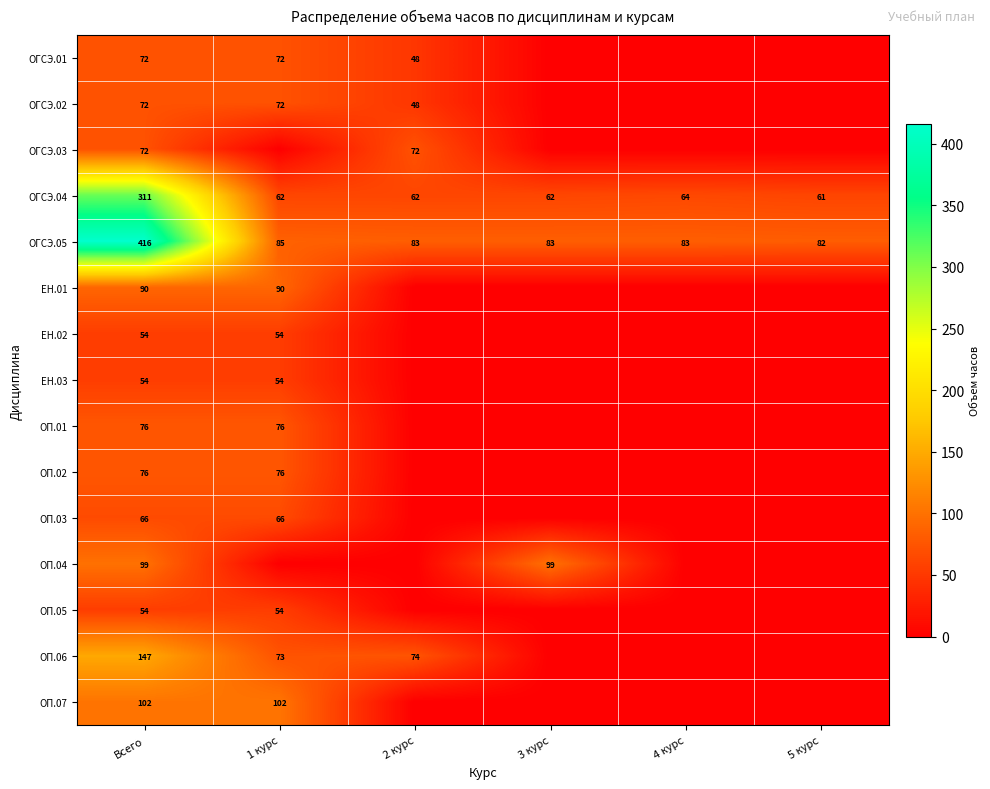

True or false: ОГСЭ.05 has a value of 117 at 2 курс.

False